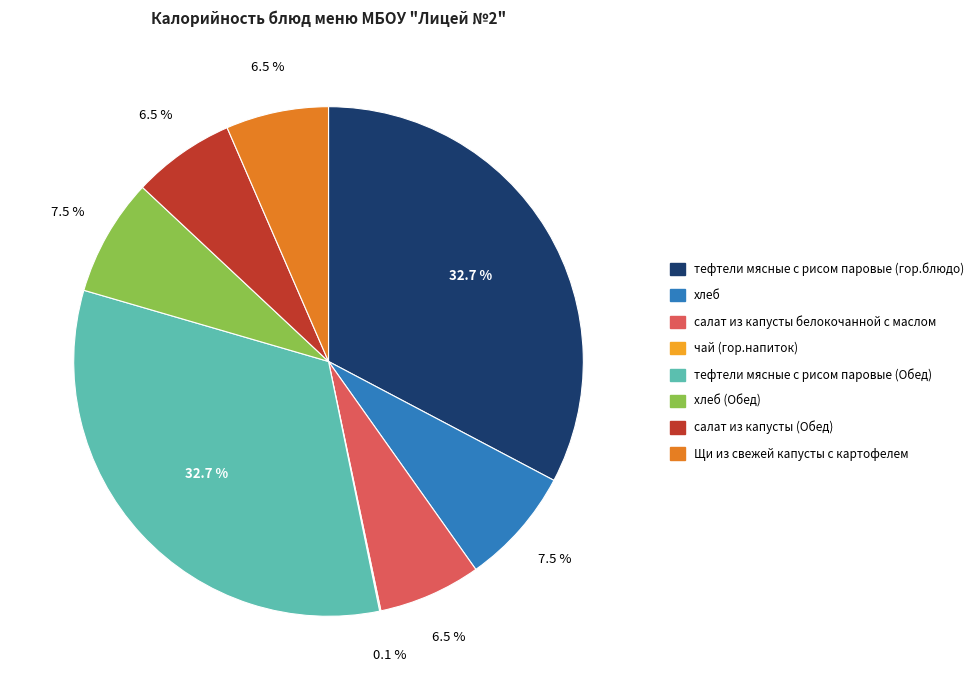

Is there a majority slice in this chart?

No